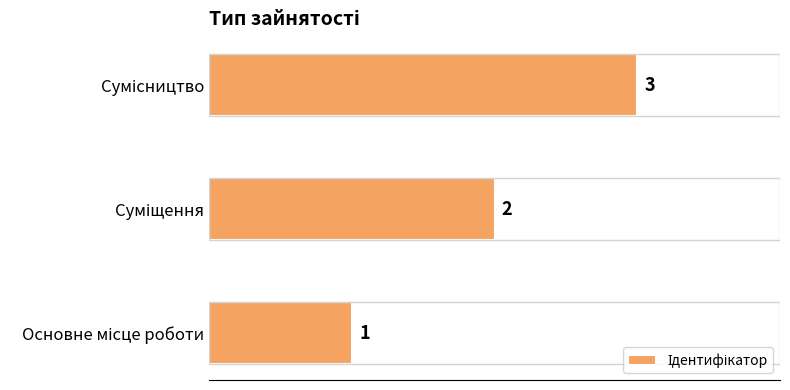

What is the maximum value shown in the chart?

3